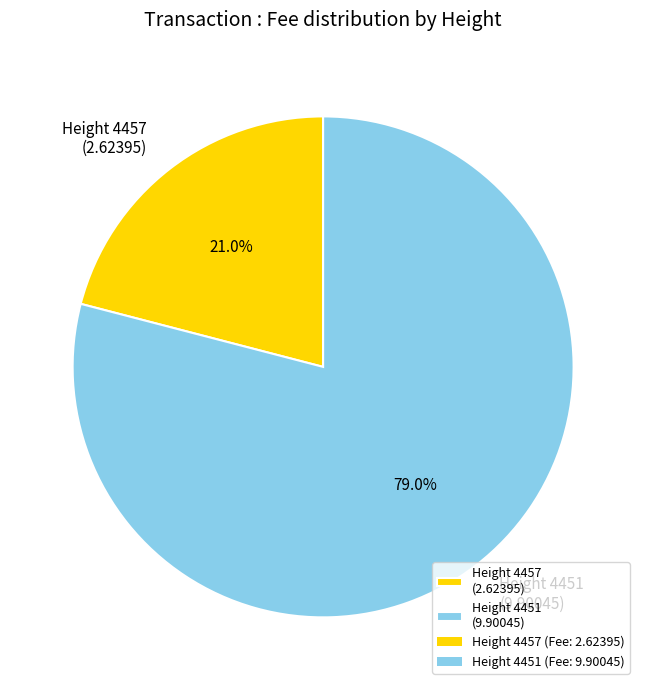

Is the sum of Height 4451 (9.90045) and Height 4457 (2.62395) greater than half?

Yes